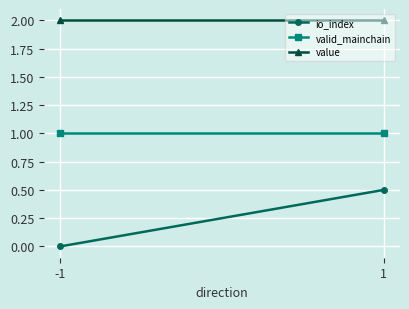

Reading right to left, extract all data points from this chart.

io_index: 0.5	0.0
valid_mainchain: 1.0	1.0
value: 2.0	2.0